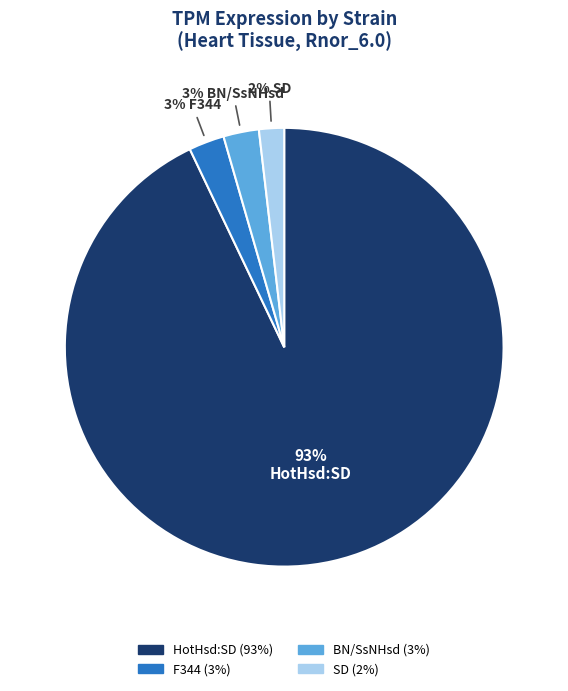

To the nearest percent, what is the average slice percentage?

25%